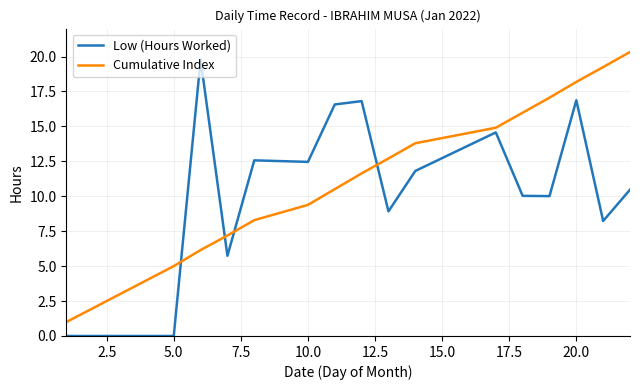

Rank the series by their average value, from highest to lowest.

Cumulative Index, Low (Hours Worked)